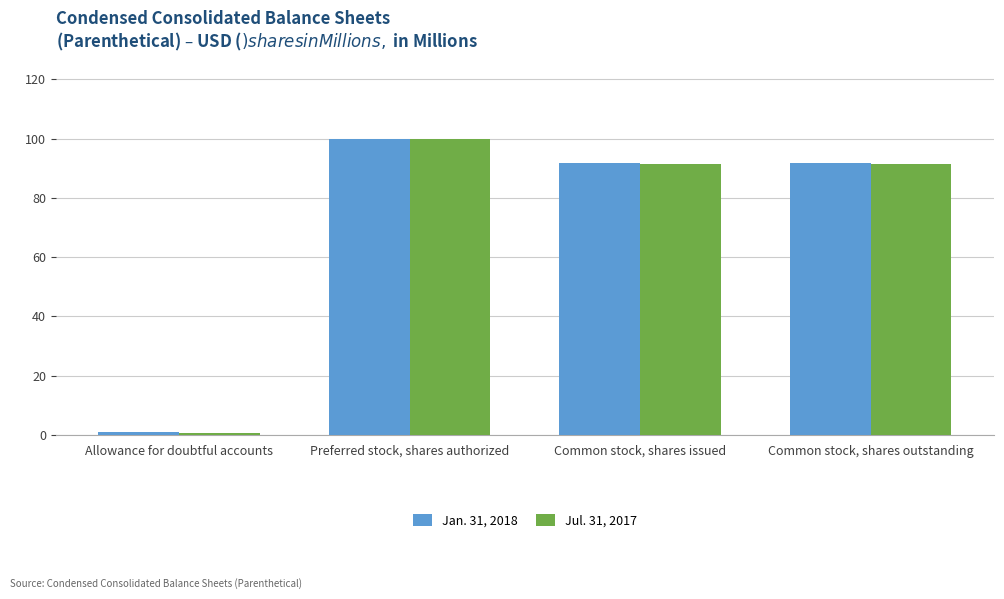

Reading left to right, what are all the values shown in this chart?

Jan. 31, 2018: Allowance for doubtful accounts=1.0	Preferred stock, shares authorized=100.0	Common stock, shares issued=91.8	Common stock, shares outstanding=91.8
Jul. 31, 2017: Allowance for doubtful accounts=0.7	Preferred stock, shares authorized=100.0	Common stock, shares issued=91.5	Common stock, shares outstanding=91.5